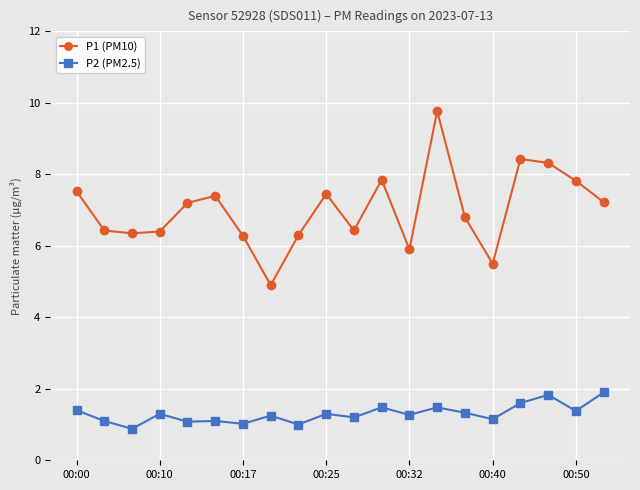

How many lines are shown in the chart?

2